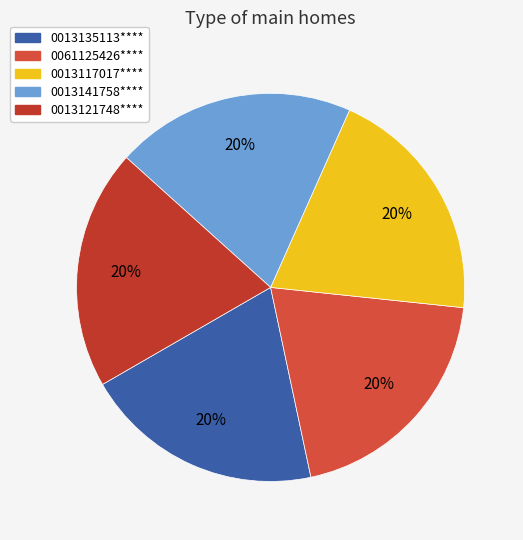

Rank the categories by value from highest to lowest.

0013121748****, 0013141758****, 0013117017****, 0061125426****, 0013135113****